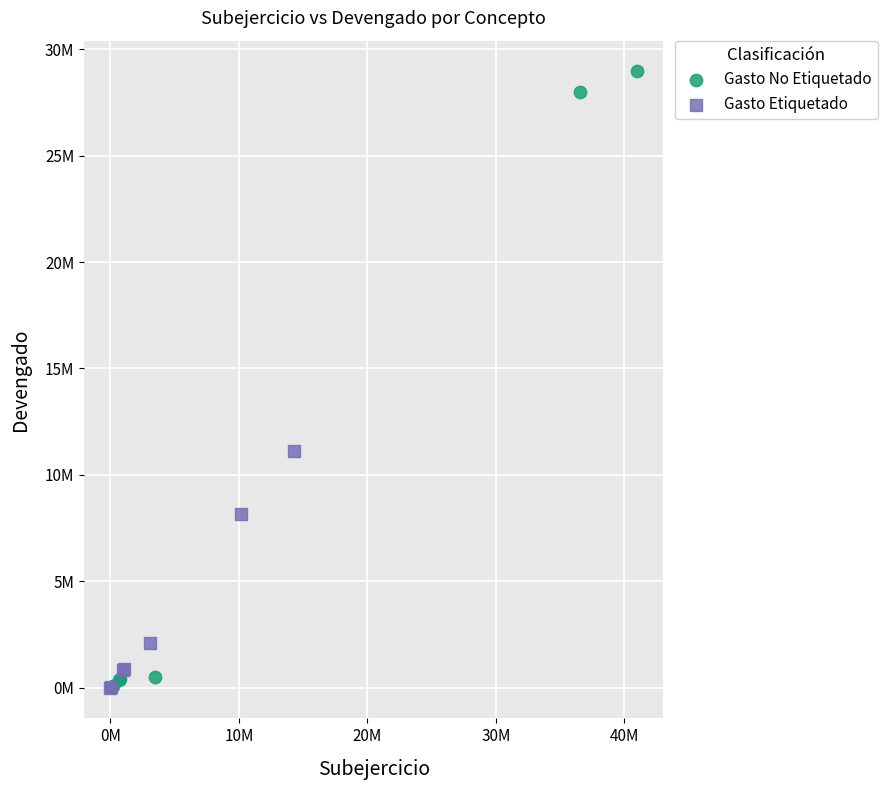

What are all the series names shown in the legend?

Gasto No Etiquetado, Gasto Etiquetado